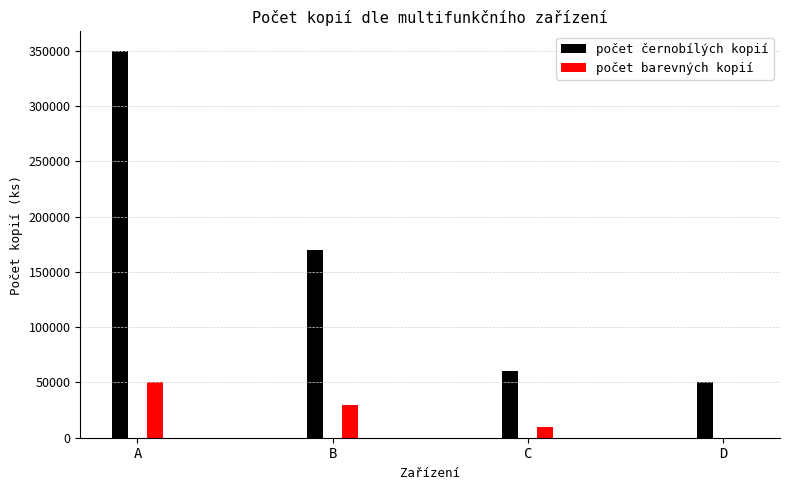

Reading left to right, transcribe all the data shown in this chart.

počet černobílých kopií: A=350000	B=170000	C=60000	D=50000
počet barevných kopií: A=50000	B=30000	C=10000	D=0